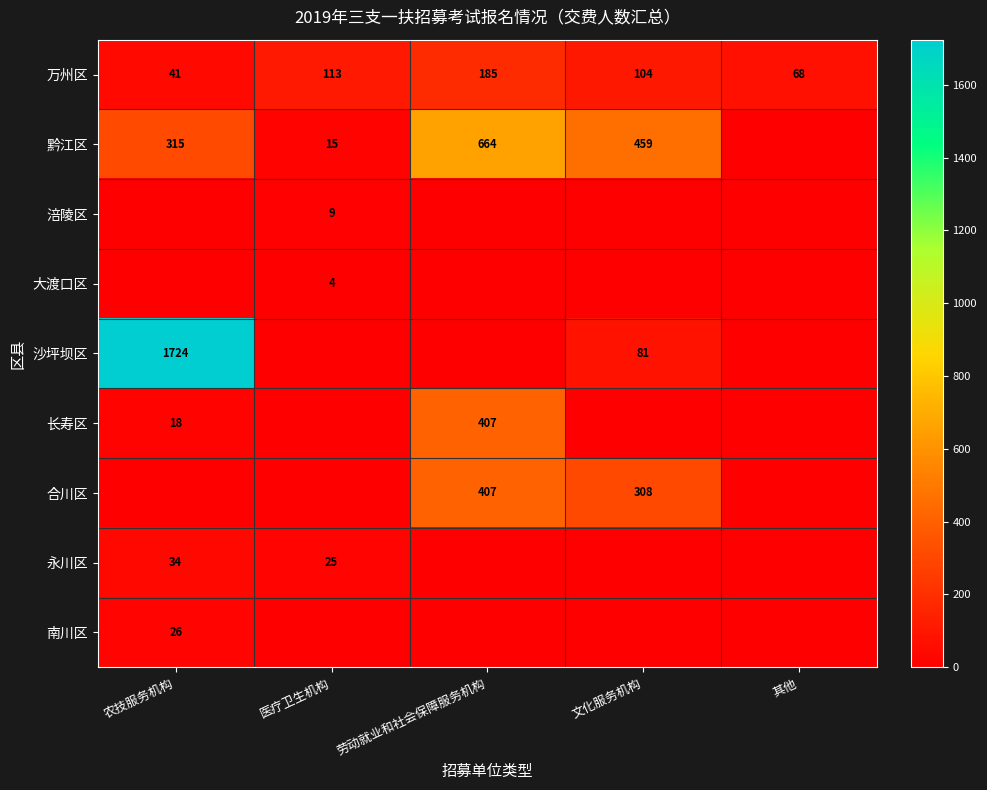

What is the sum of the 万州区 values at 其他 and 劳动就业和社会保障服务机构?

253